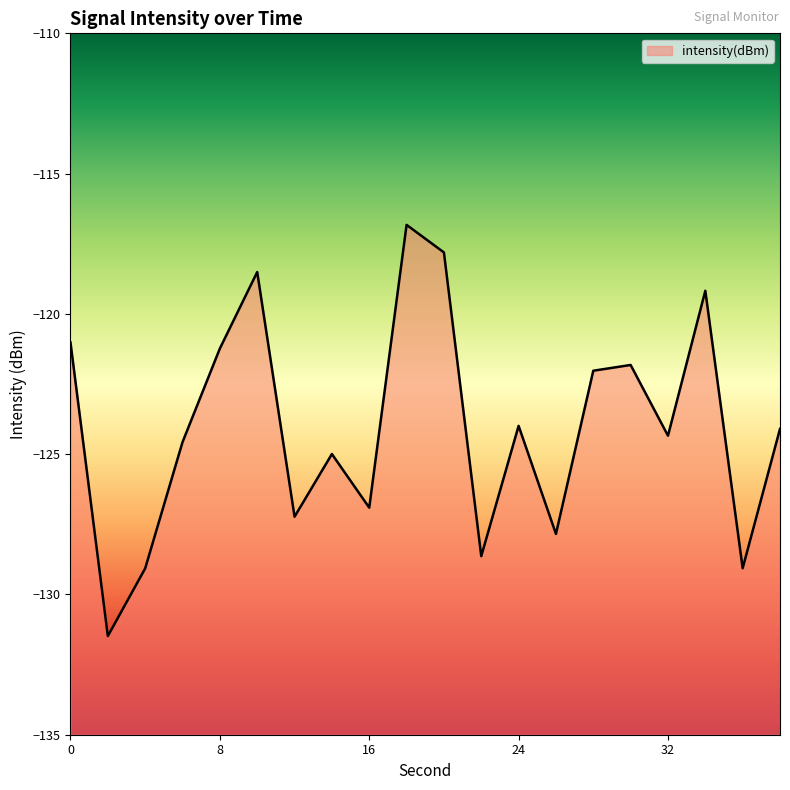

The chart shows a value of -168.1 at 12. True or false?

False